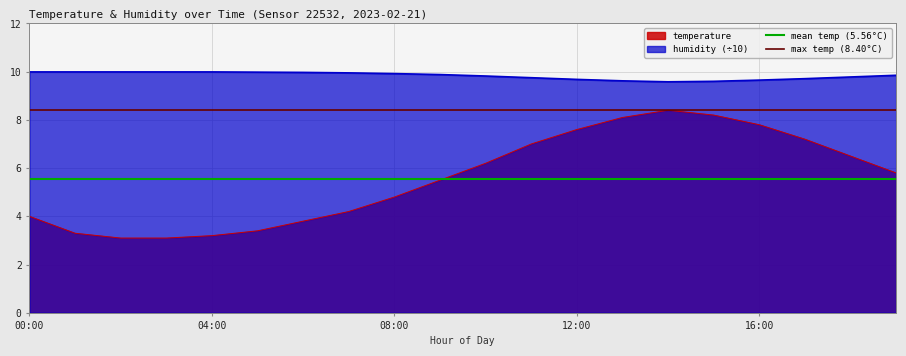

True or false: humidity (÷10) and temperature intersect in this chart.

False